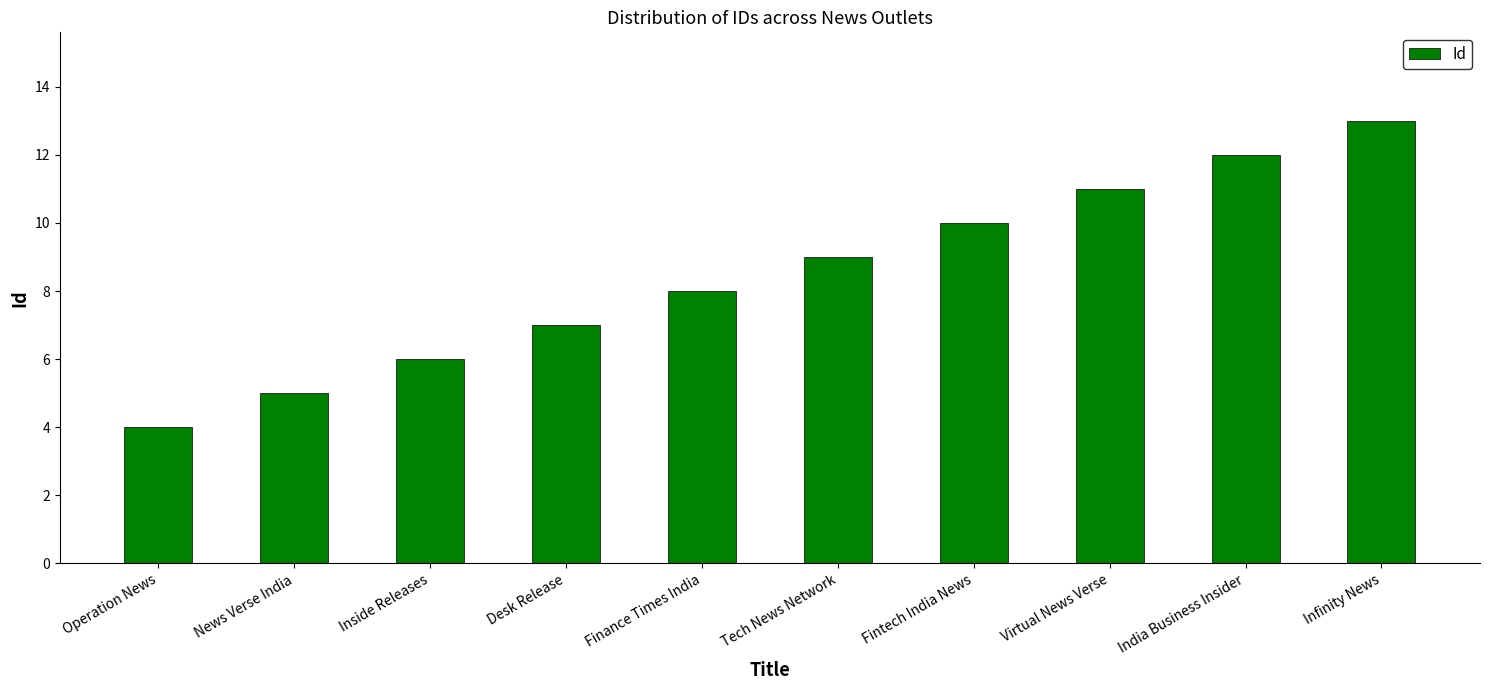

List the labels in order of value, smallest first.

Operation News, News Verse India, Inside Releases, Desk Release, Finance Times India, Tech News Network, Fintech India News, Virtual News Verse, India Business Insider, Infinity News